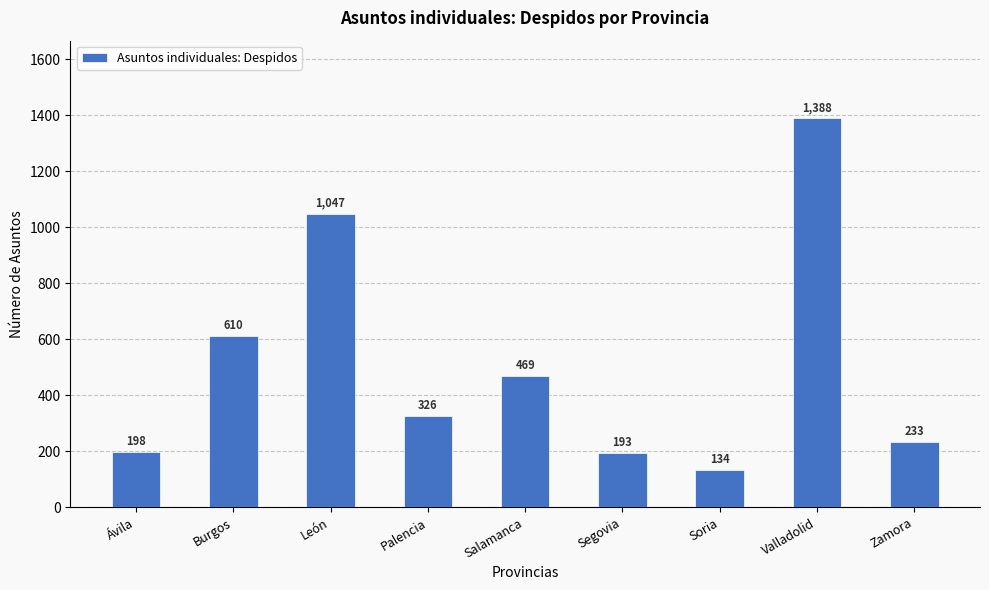

At which category does the chart reach its peak across all series?

Valladolid